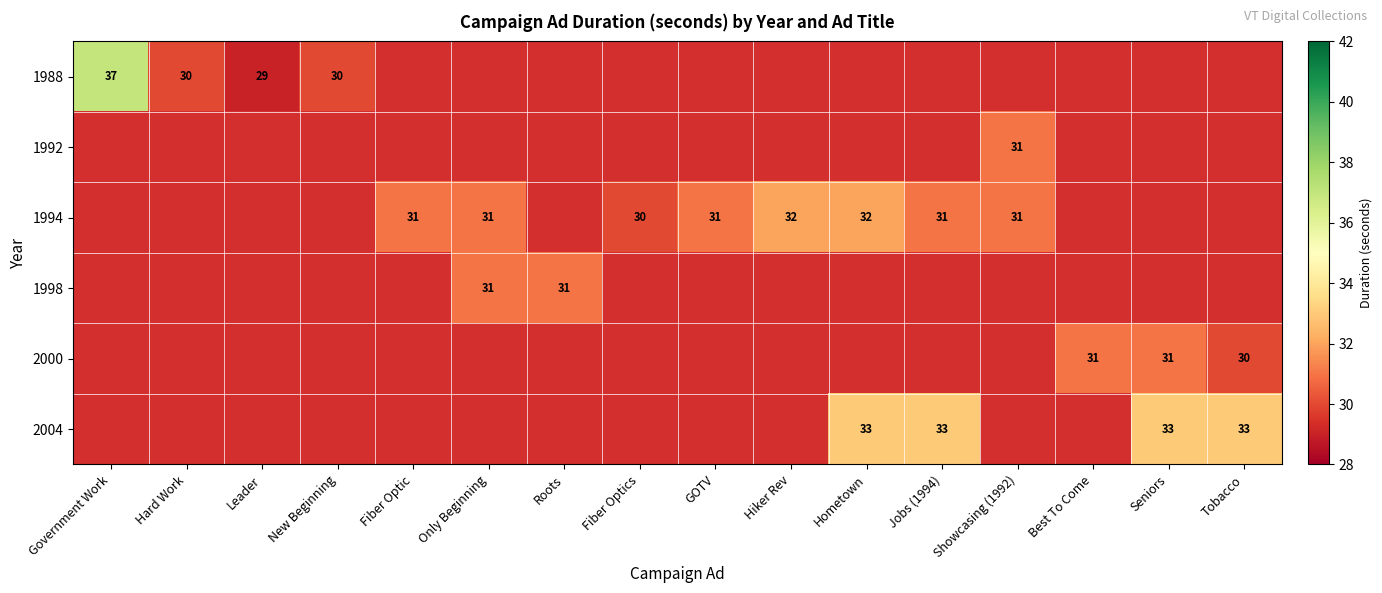

Is it true that 1998 equals 50 at Roots?

False